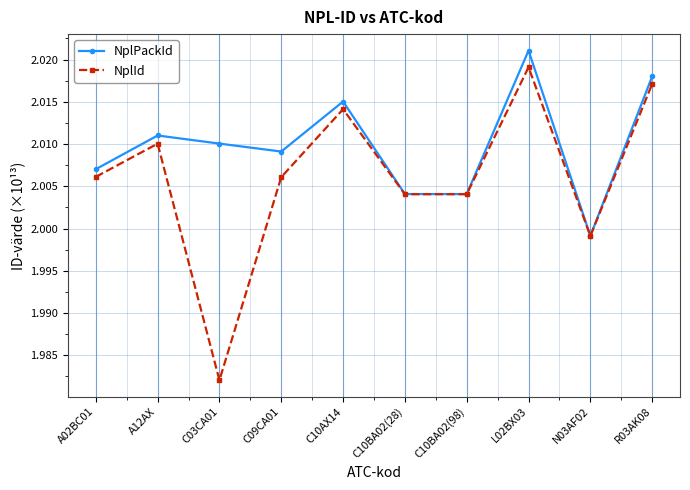

In NplId, how many points are higher than both neighbors (excluding endpoints)?

3